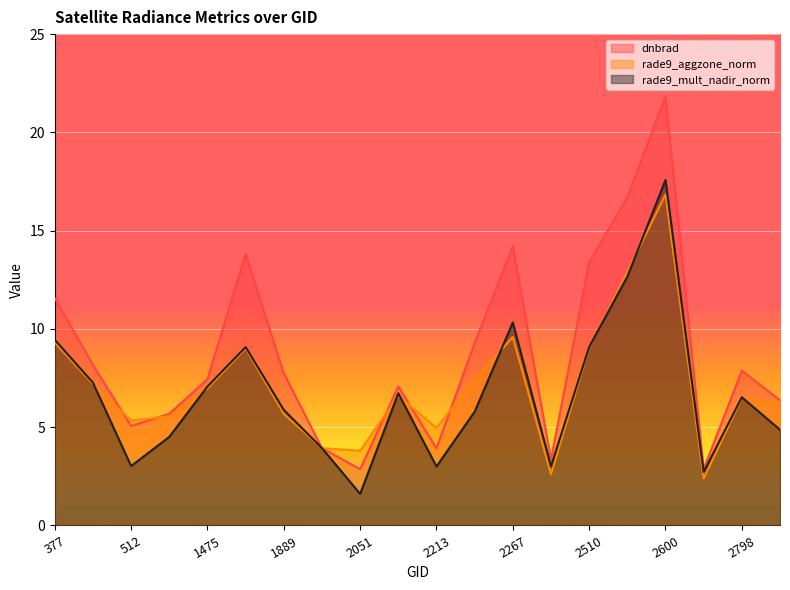

The value of rade9_aggzone_norm at 2510 is 9.0. True or false?

True